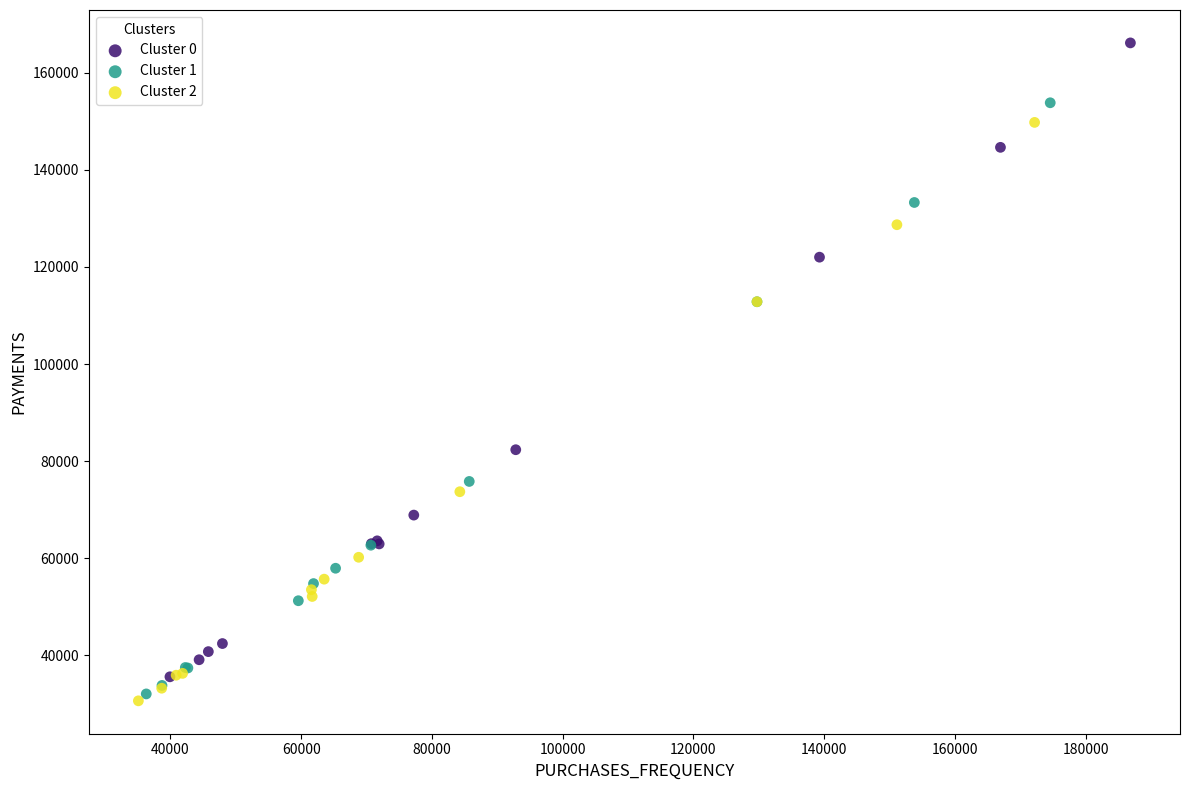

Which series has the widest spread of Y values?

Cluster 0